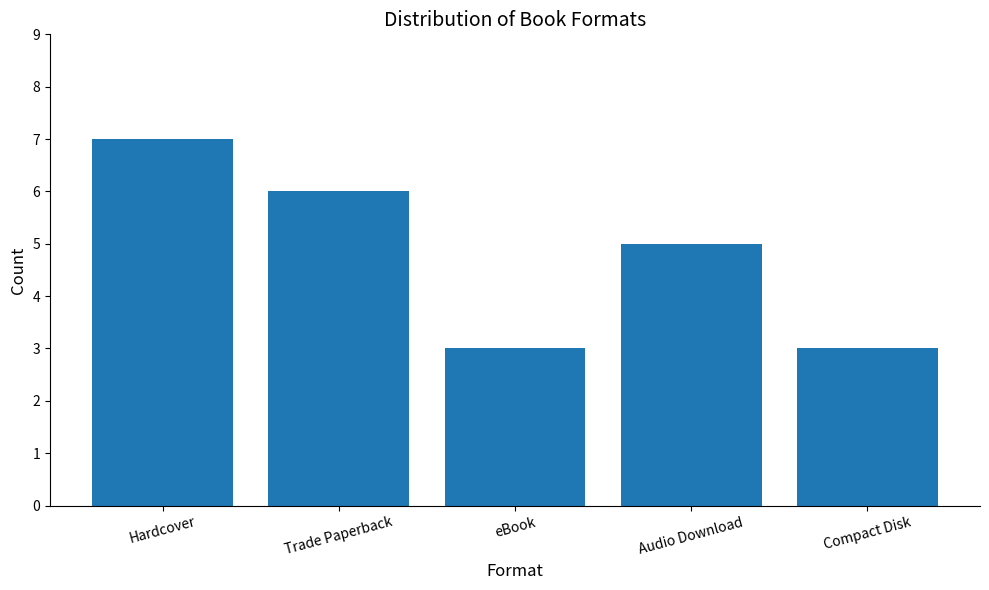

How many values are below 5?

2